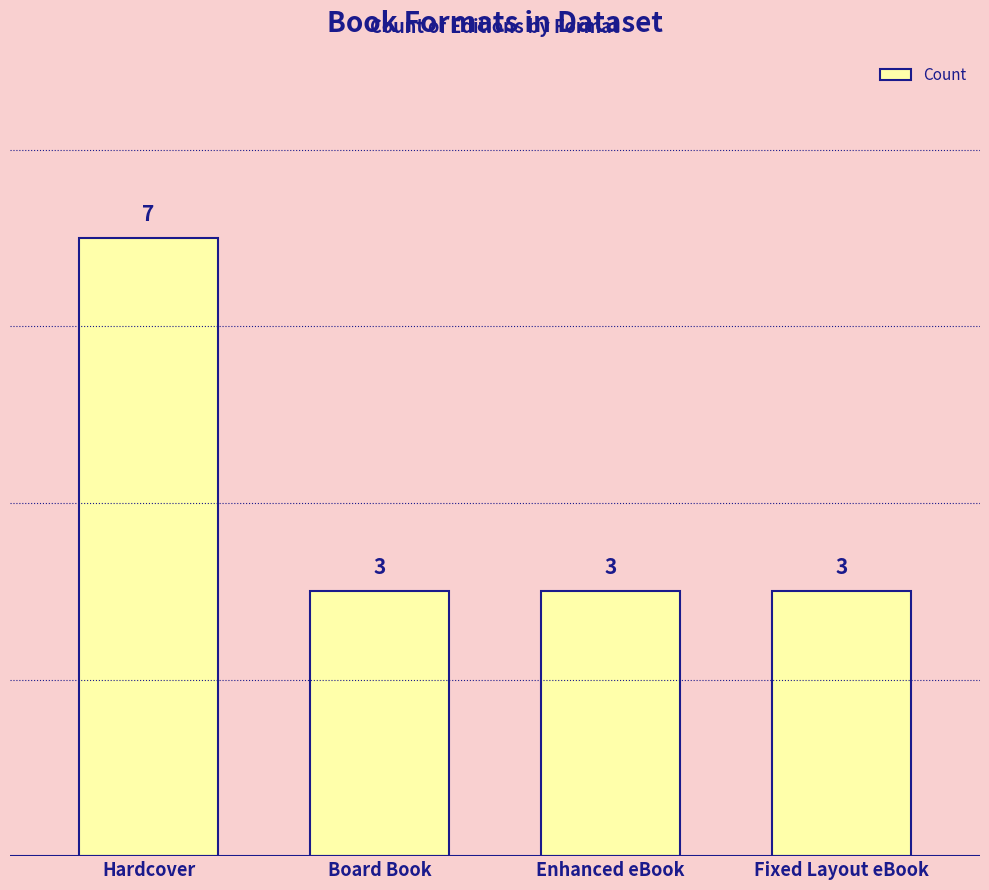

How many values are between 3 and 7?

4